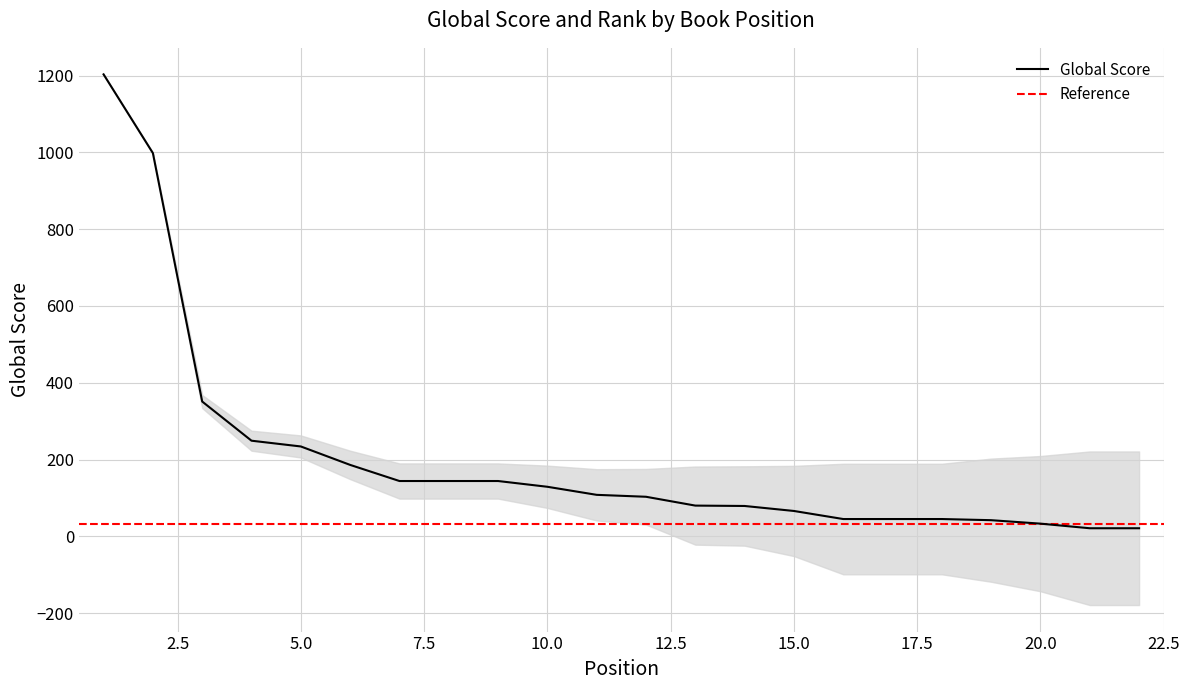

List the labels in order of value, largest first.

1, 2, 3, 4, 5, 6, 7, 8, 9, 10, 11, 12, 13, 14, 15, 16, 17, 18, 19, 20, 21, 22